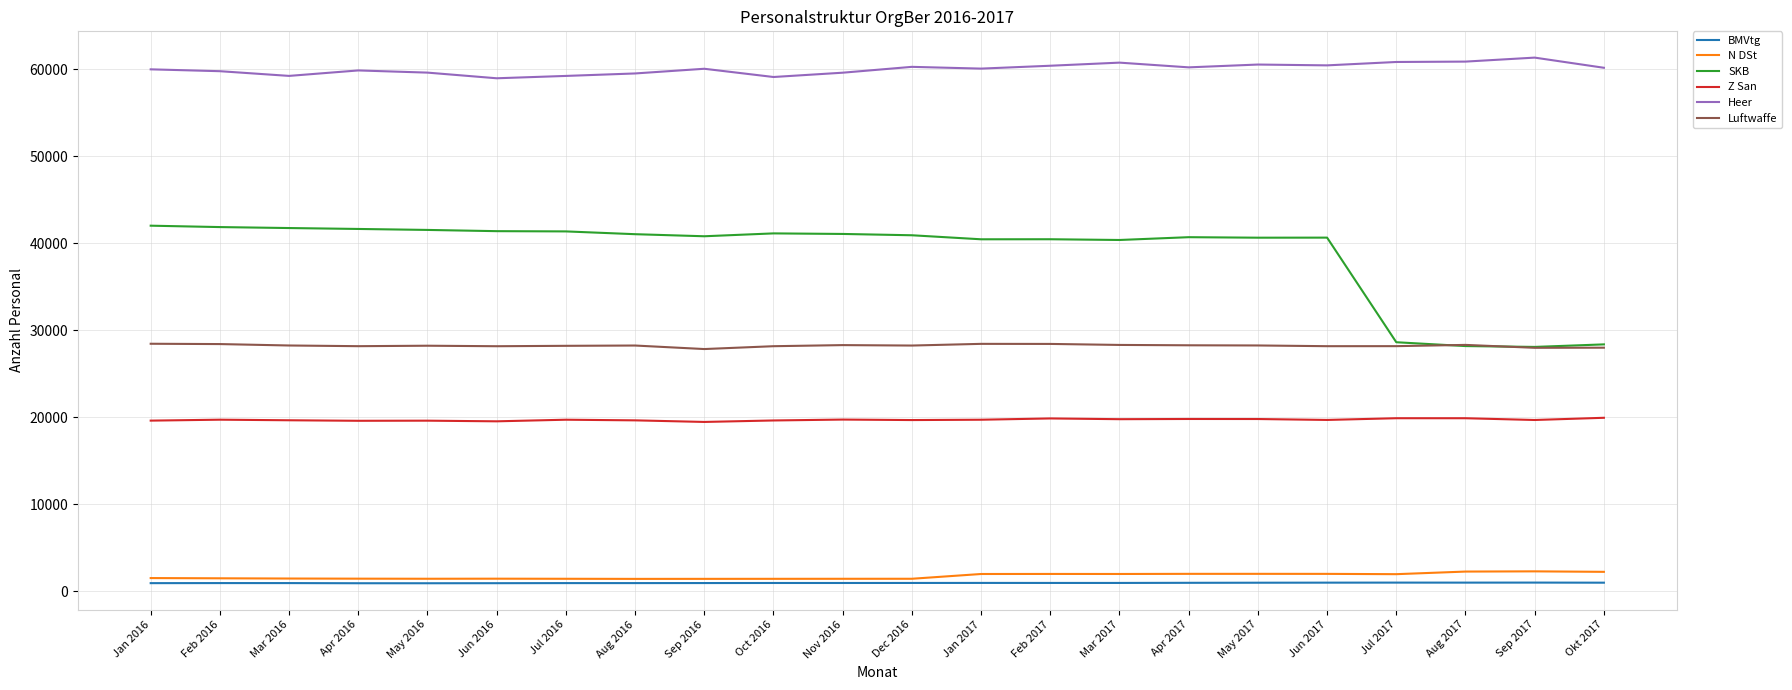

The value of BMVtg at Nov 2016 is 964. True or false?

True